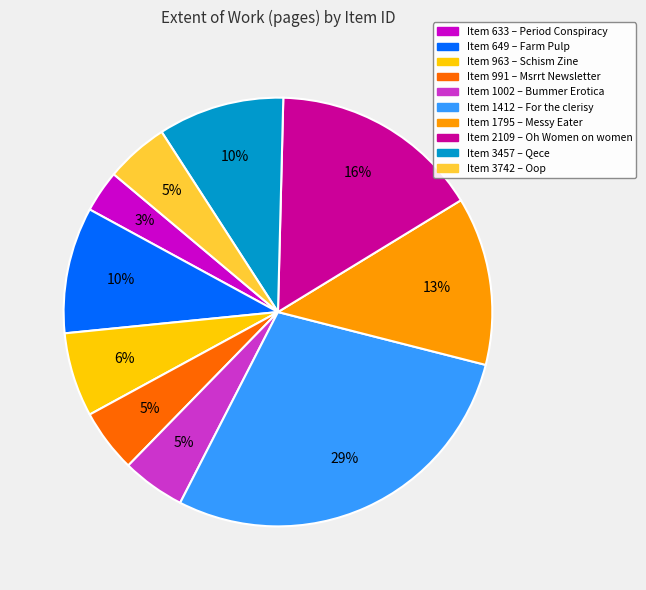

Is there a majority slice in this chart?

No